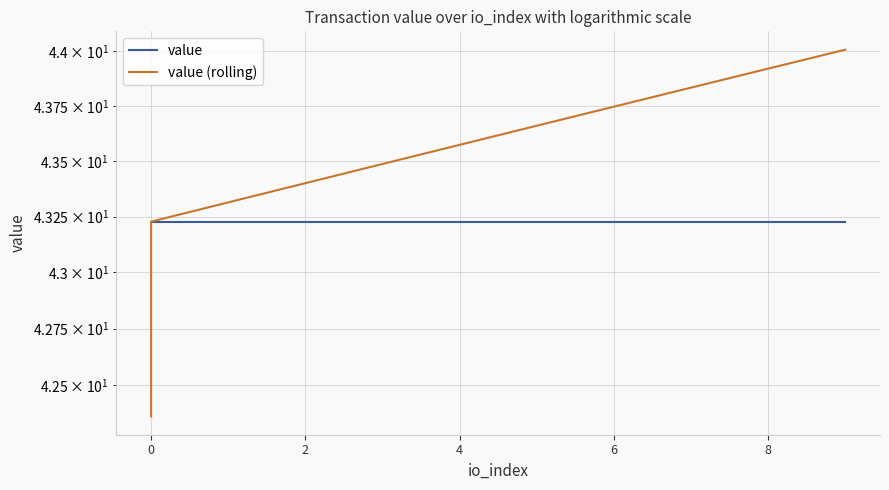

True or false: value and value (rolling) intersect in this chart.

False